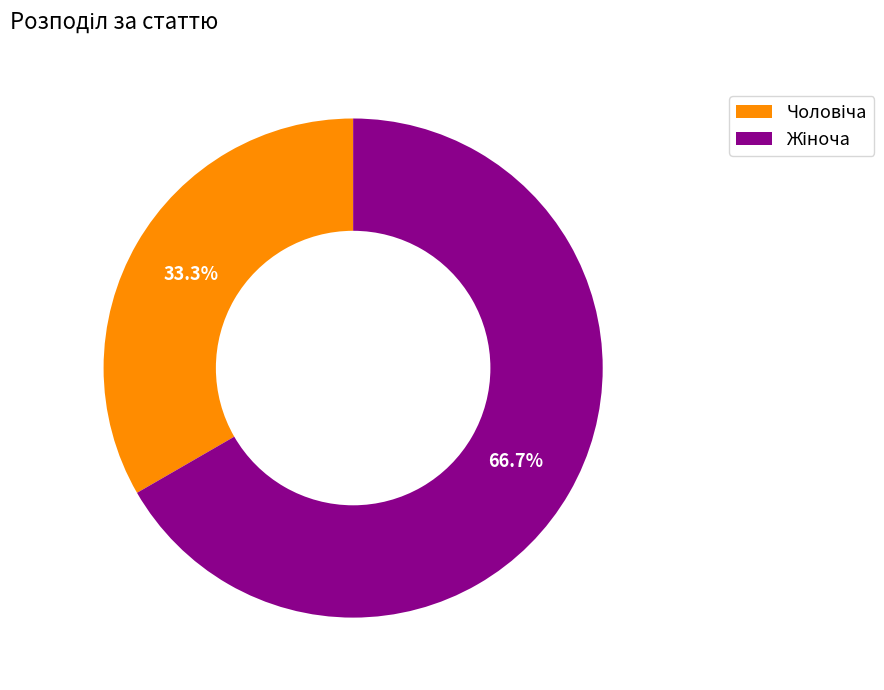

Is there a majority slice in this chart?

Yes